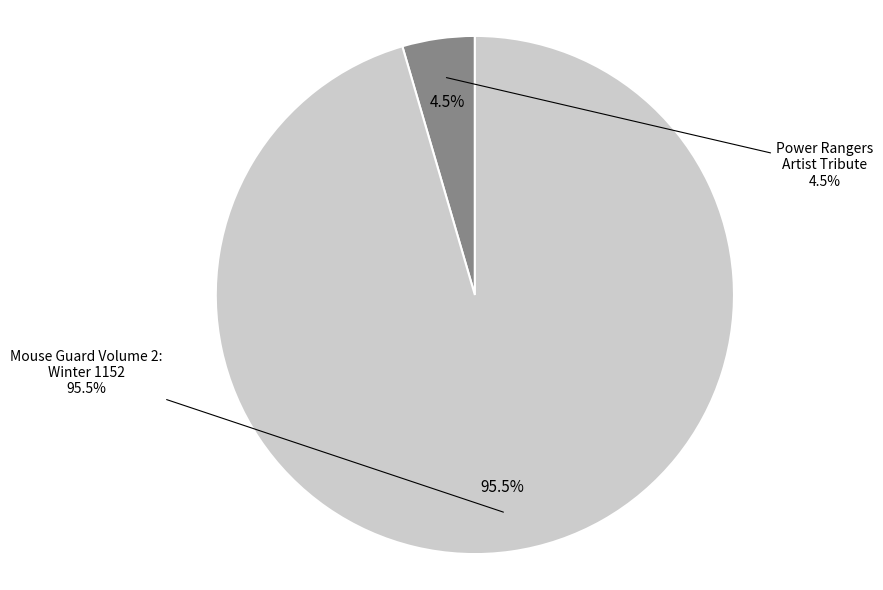

To the nearest percent, what is the difference between the largest and smallest slice percentages?

91%